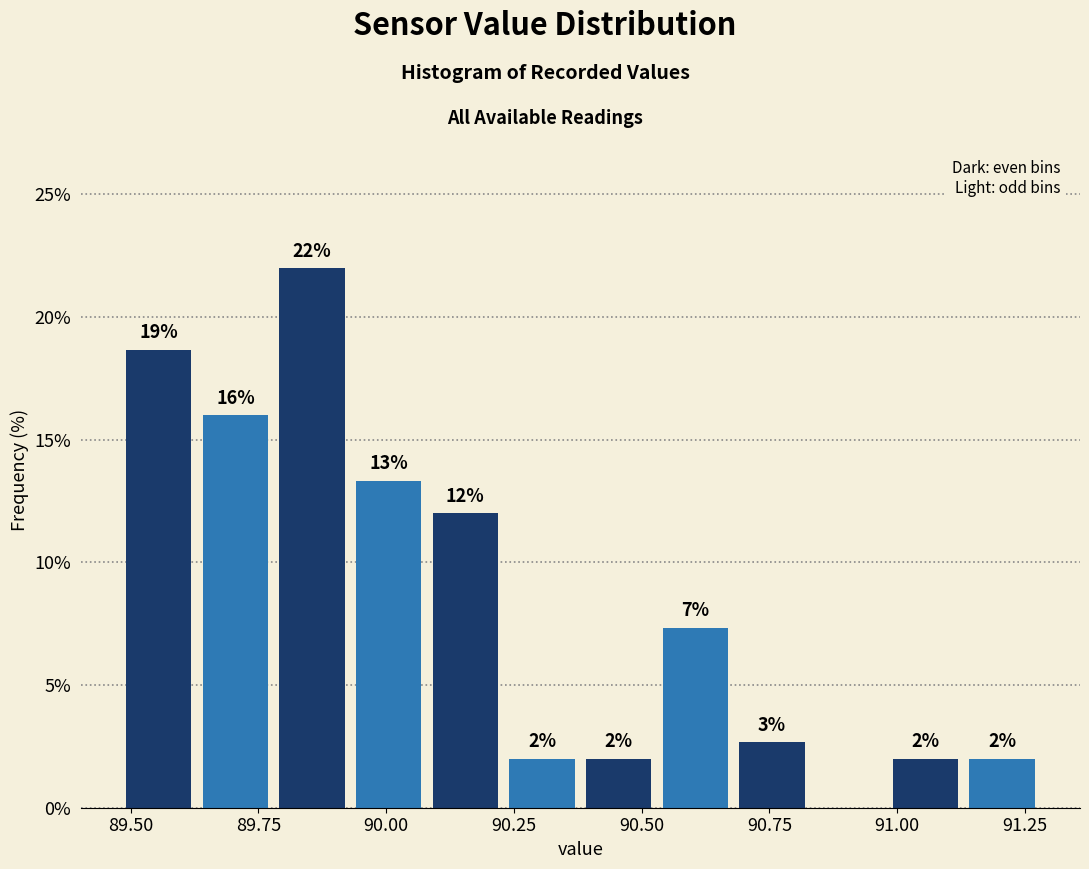

Around what value on the x-axis is the tallest bar? Give the approximate position of its centre, as read against the axis.

89.85